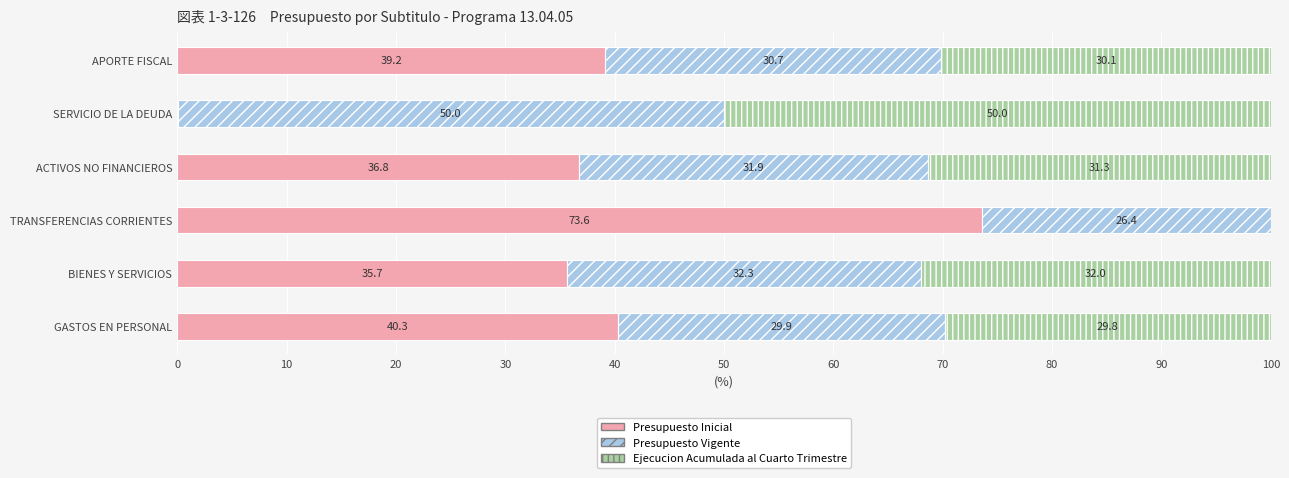

What is the total value across all series at BIENES Y SERVICIOS?

100.0